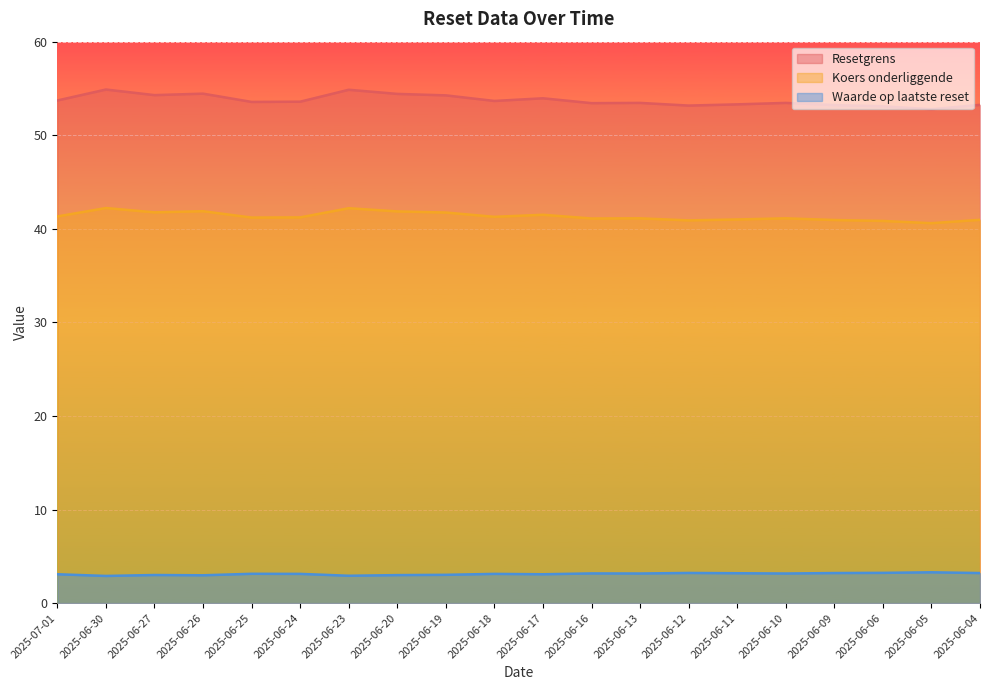

Does the chart display data point markers on the line(s)?

No